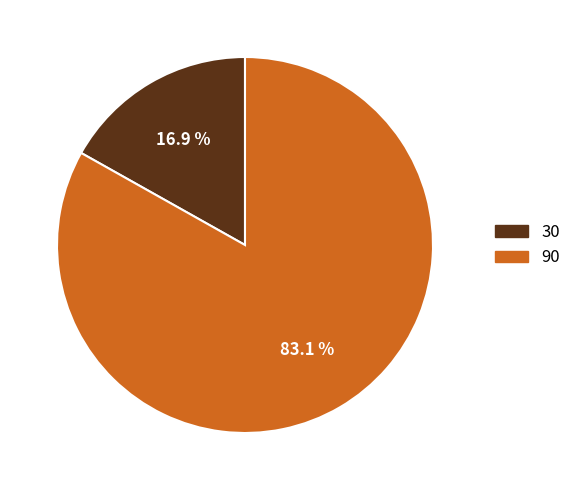

To the nearest percent, what is the average slice percentage?

50%